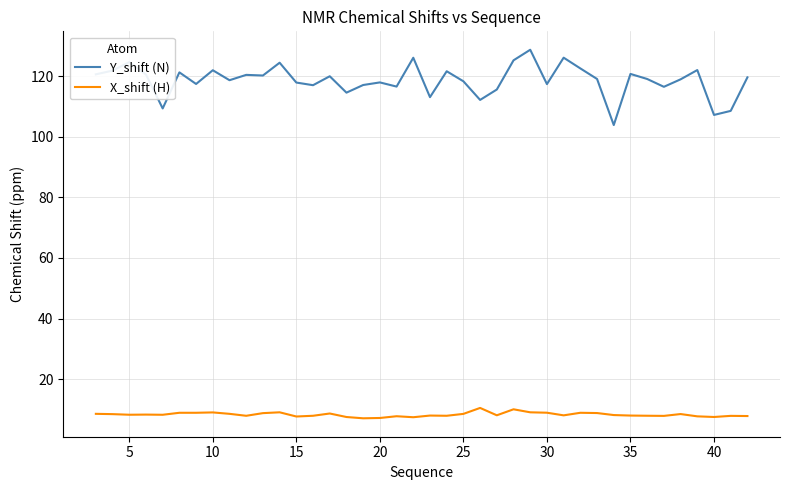

Rank the series by their maximum value, from highest to lowest.

Y_shift (N), X_shift (H)